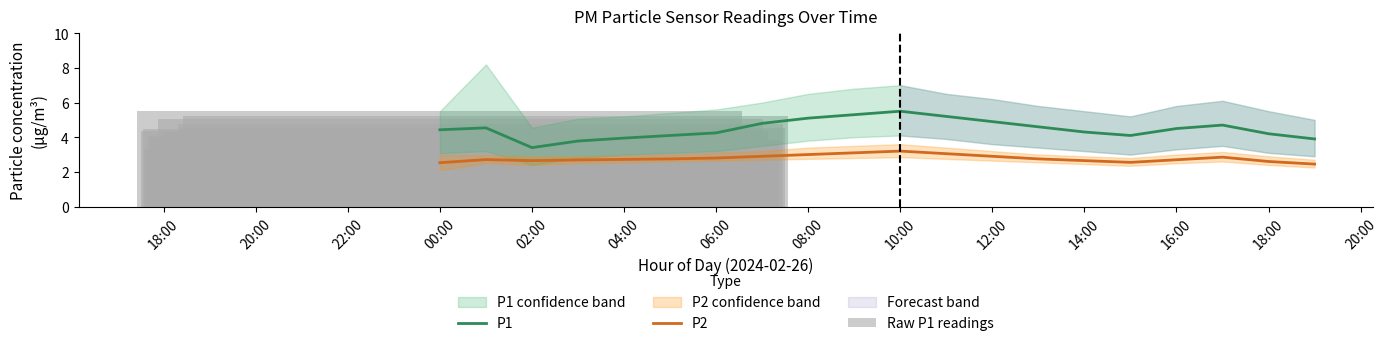

What is the label of the 14th bar from the right?

06:00